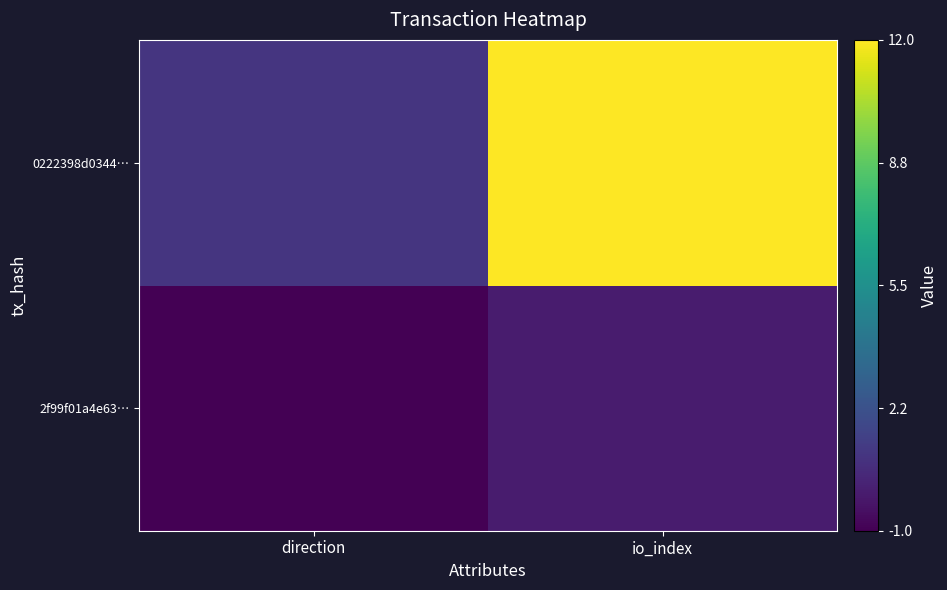

Reading left to right, extract all data points from this chart.

2f99f01a4e63…: direction=-1	io_index=0
0222398d0344…: direction=1	io_index=12